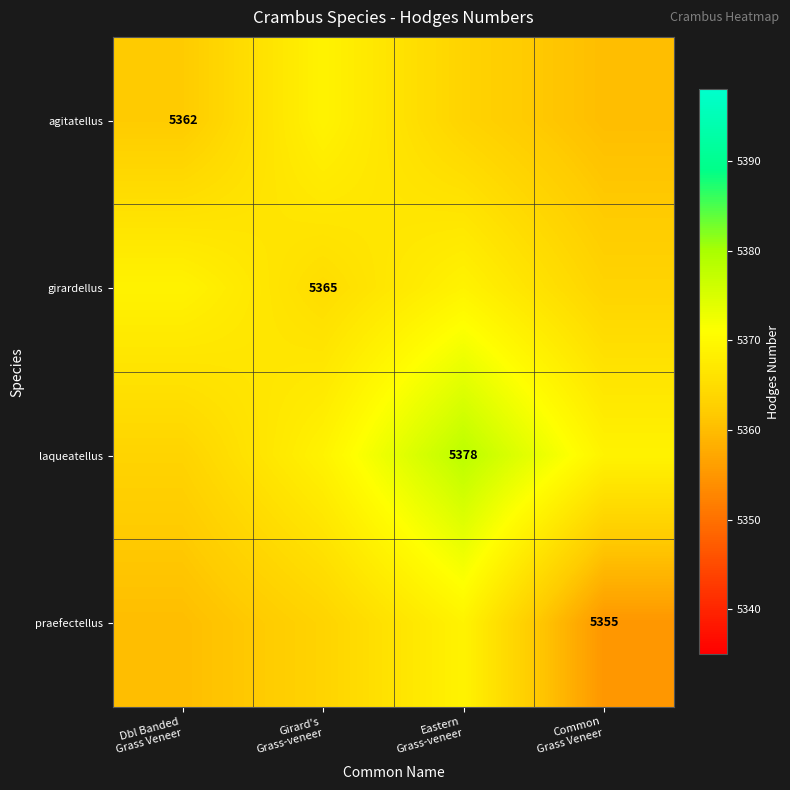

What is the approximate value of girardellus at Common Grass Veneer?

5363.5